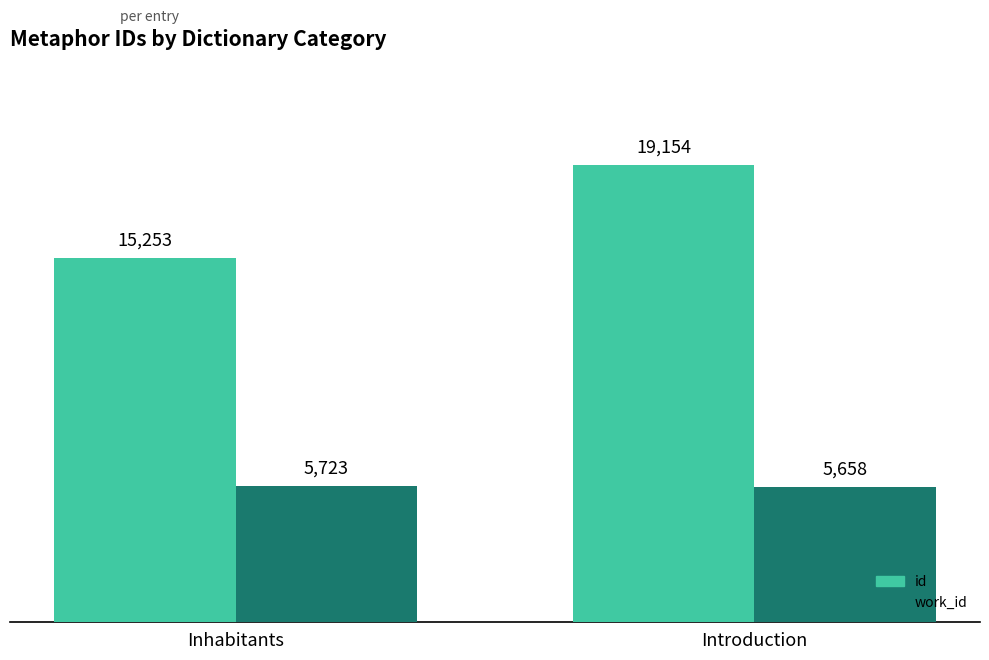

What is the label of the 2nd bar from the right?

Inhabitants